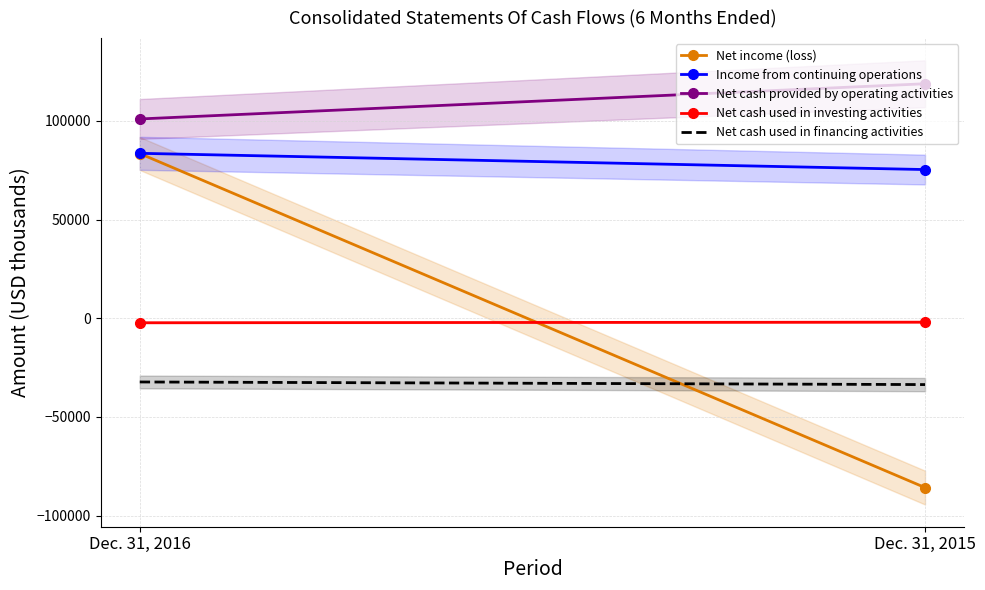

Which series changed the most between Dec. 31, 2016 and Dec. 31, 2015?

Net income (loss)